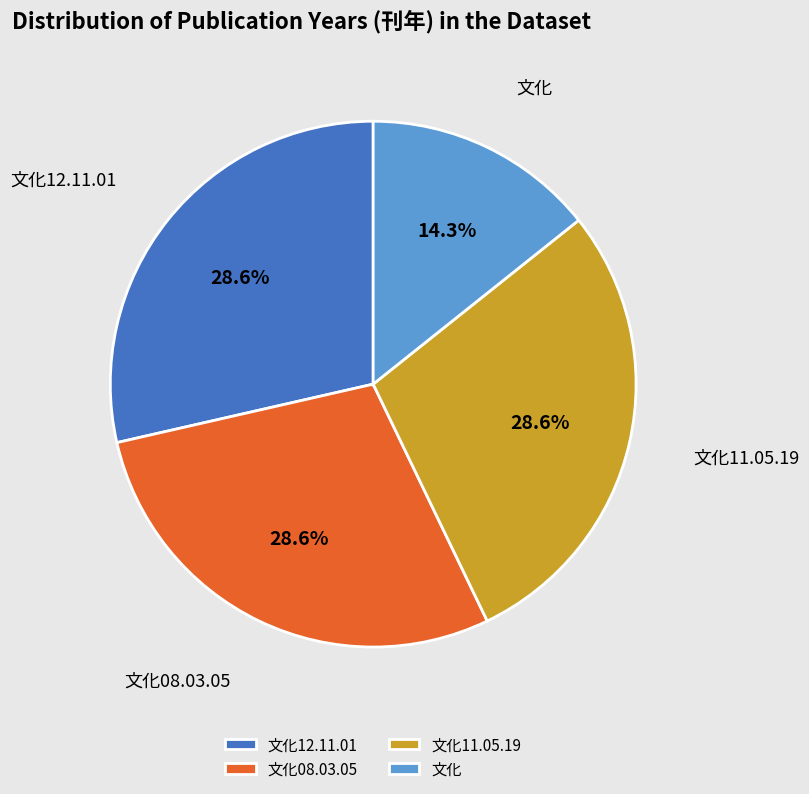

What is the smallest slice in the pie chart?

文化